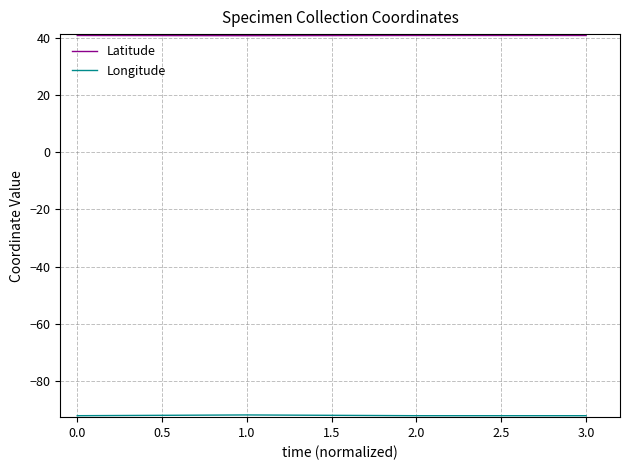

What position from the right is 0.0?

4